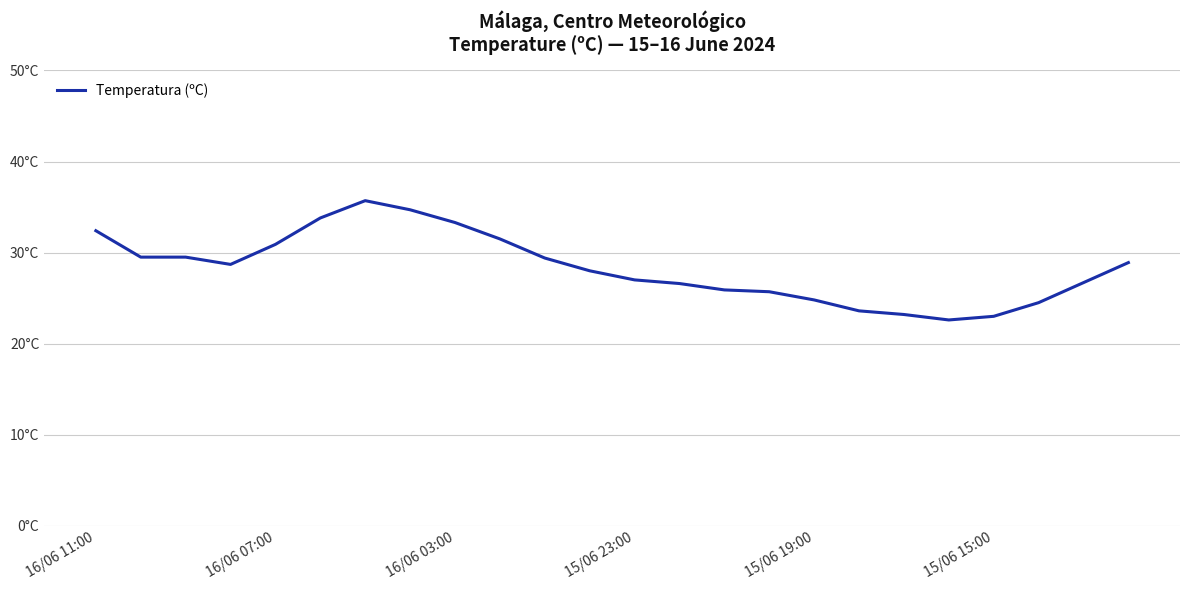

Does the chart have visible grid lines?

Yes